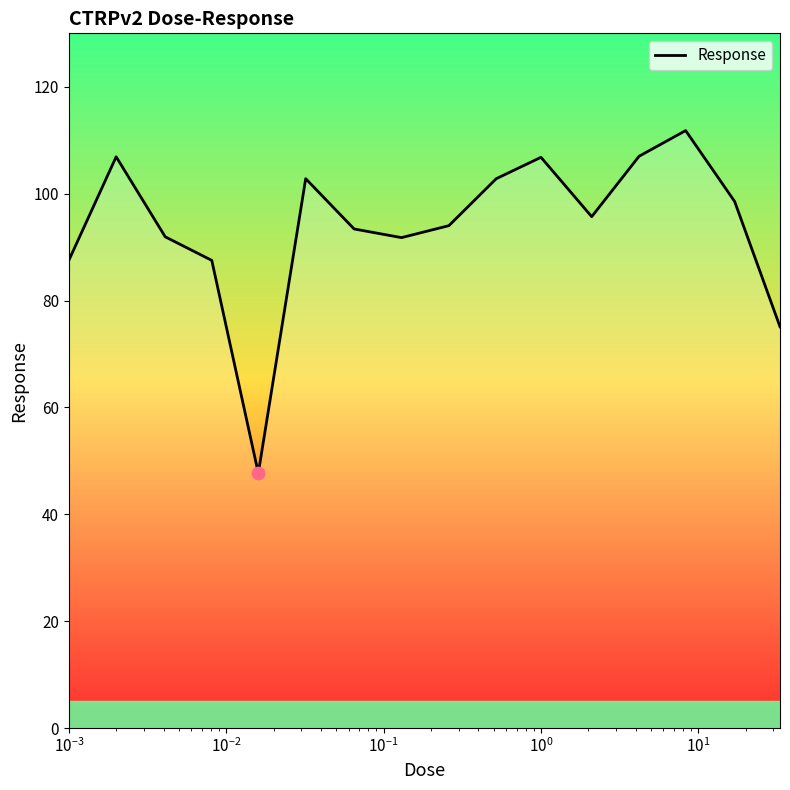

What is the greatest value displayed?

111.8